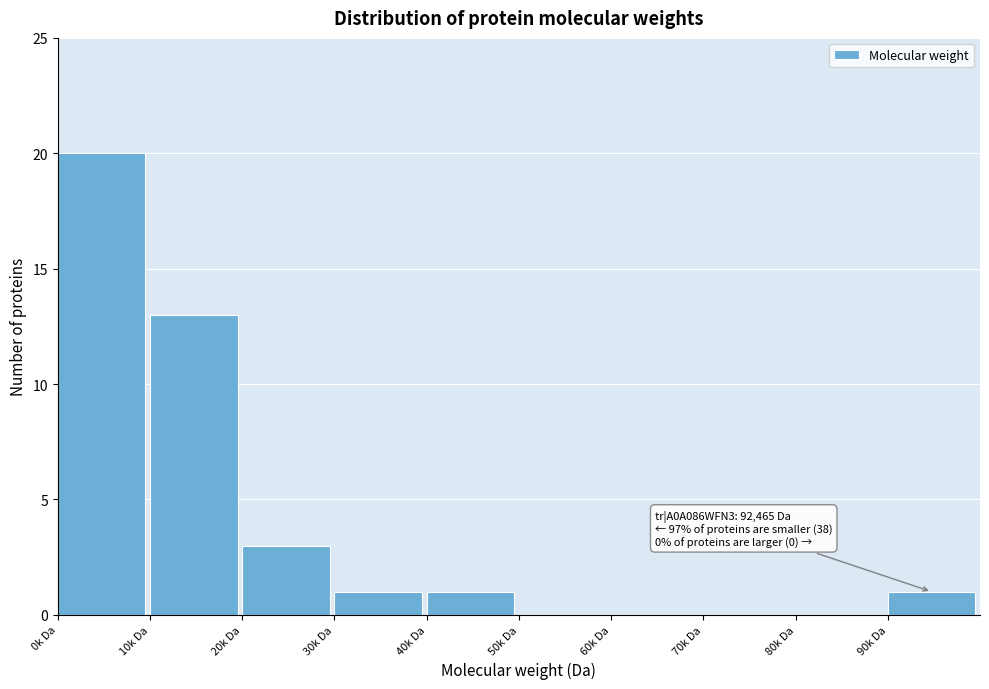

Reading left to right, list all the values displayed in this chart.

0k Da=20	10k Da=13	20k Da=3	30k Da=1	40k Da=1	50k Da=0	60k Da=0	70k Da=0	80k Da=0	90k Da=1